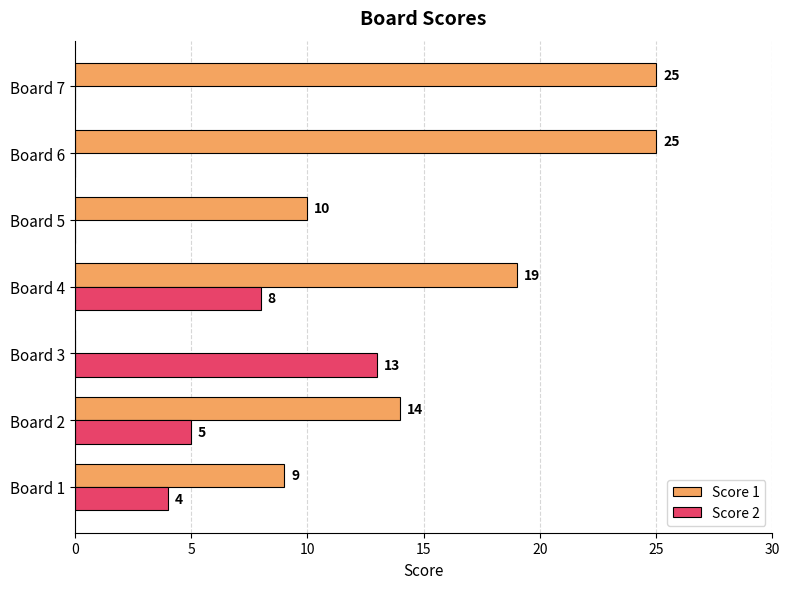

At which label is Score 2 closest to 6?

Board 2